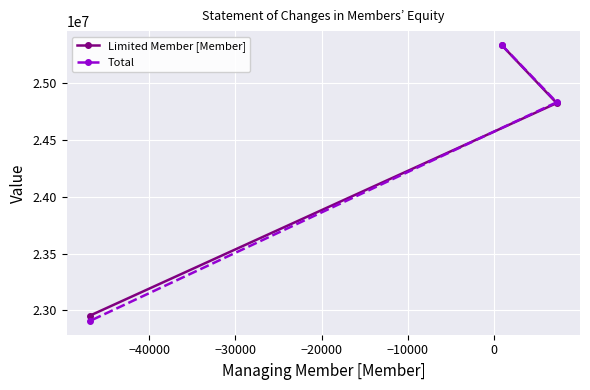

What is the maximum value shown in the chart?

25338343